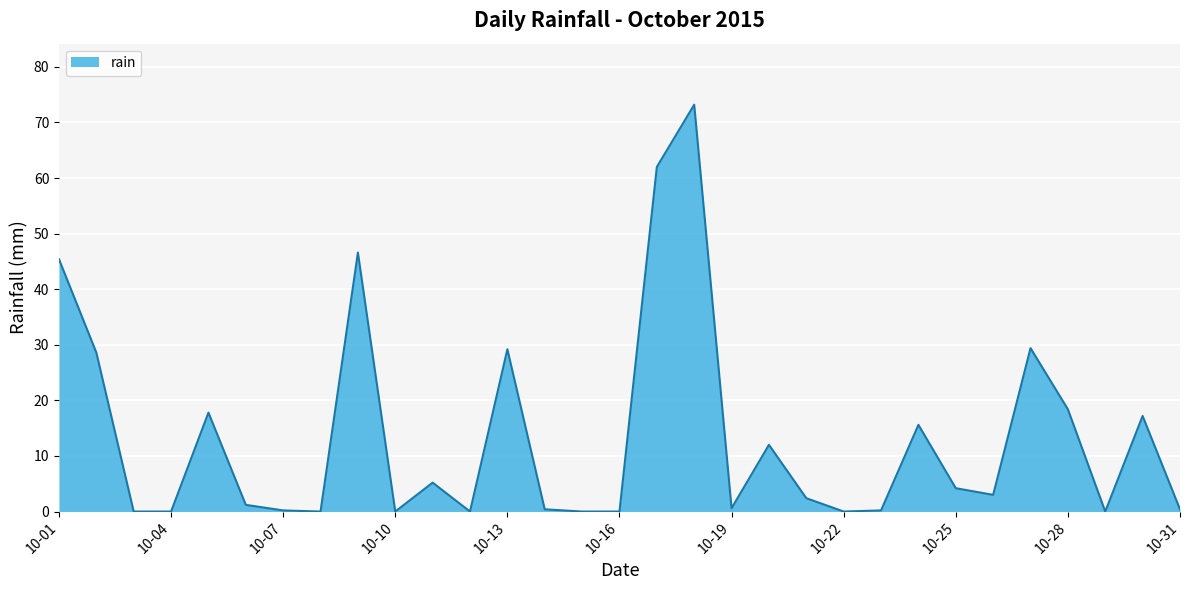

Does the chart display data point markers on the line(s)?

No